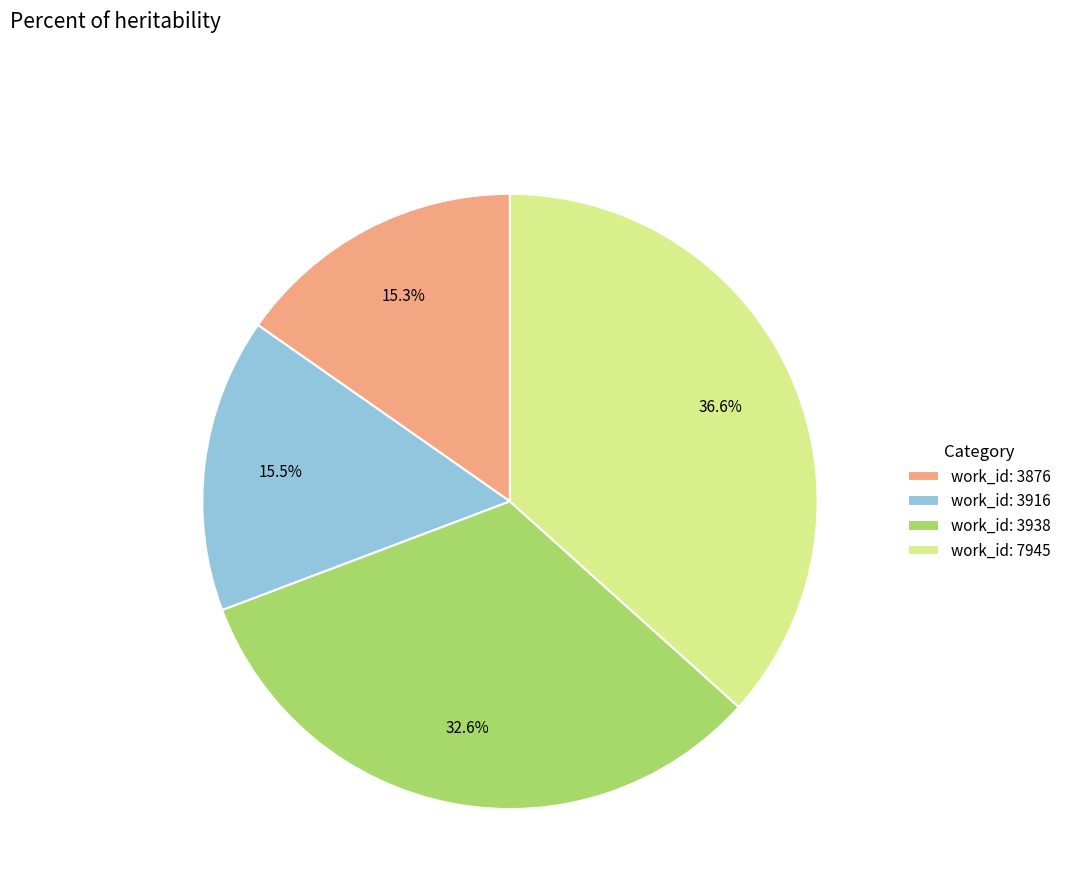

Does work_id: 3876 represent more than half of the total?

No